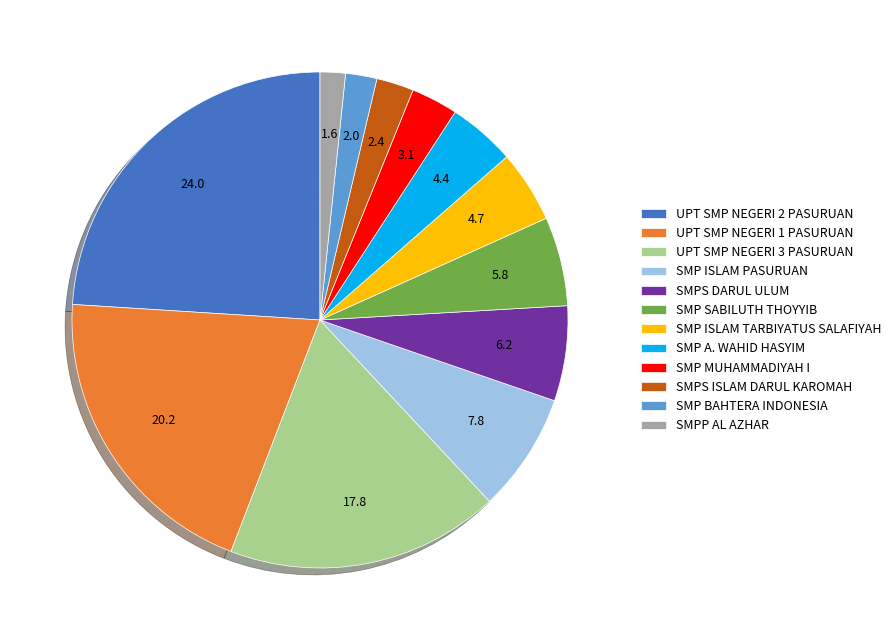

What is the largest slice in the pie chart?

UPT SMP NEGERI 2 PASURUAN